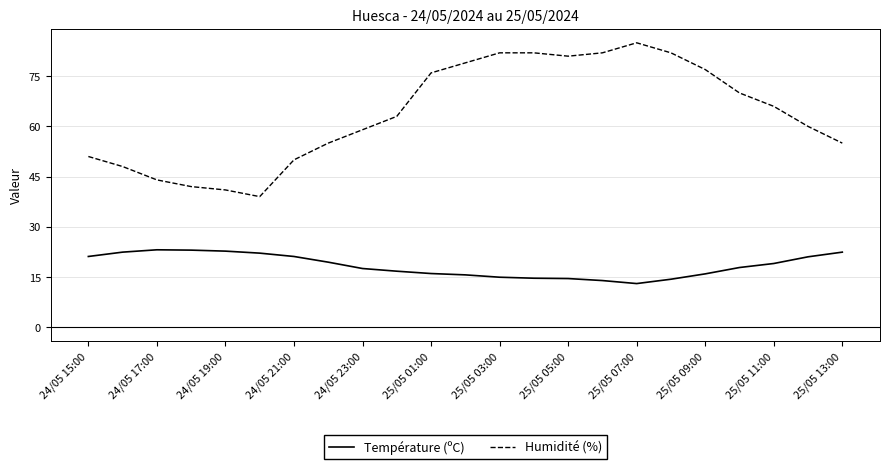

What is the maximum value for Température (ºC)?

23.1